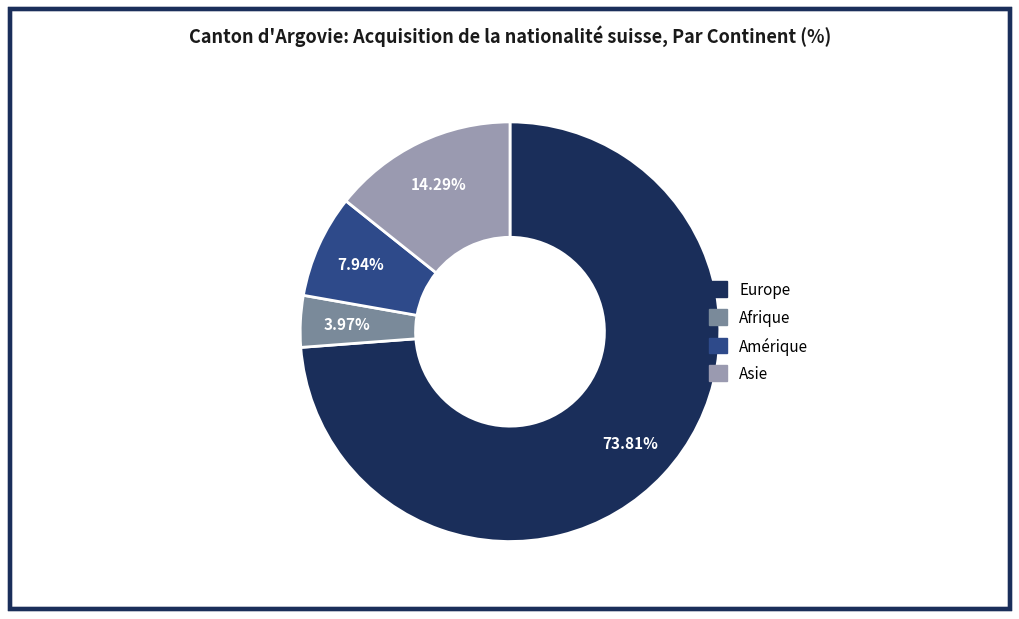

Is there any slice that represents more than half of the pie?

Yes